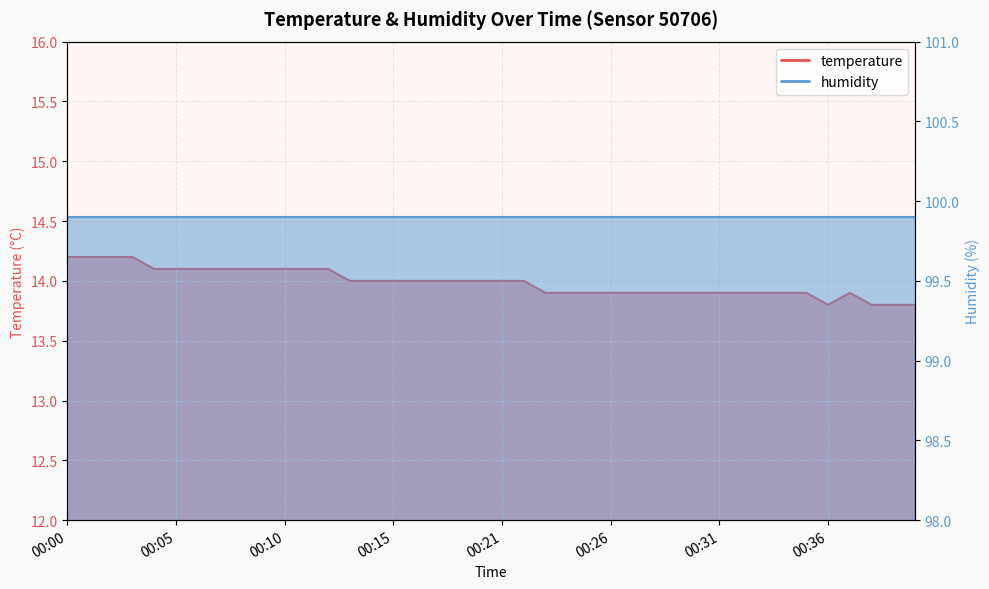

Between 00:40 and 00:05, which is larger?

00:05